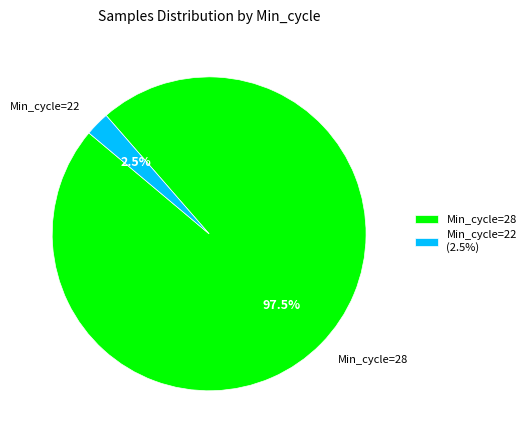

Which category has the biggest portion of the pie?

Min_cycle=28